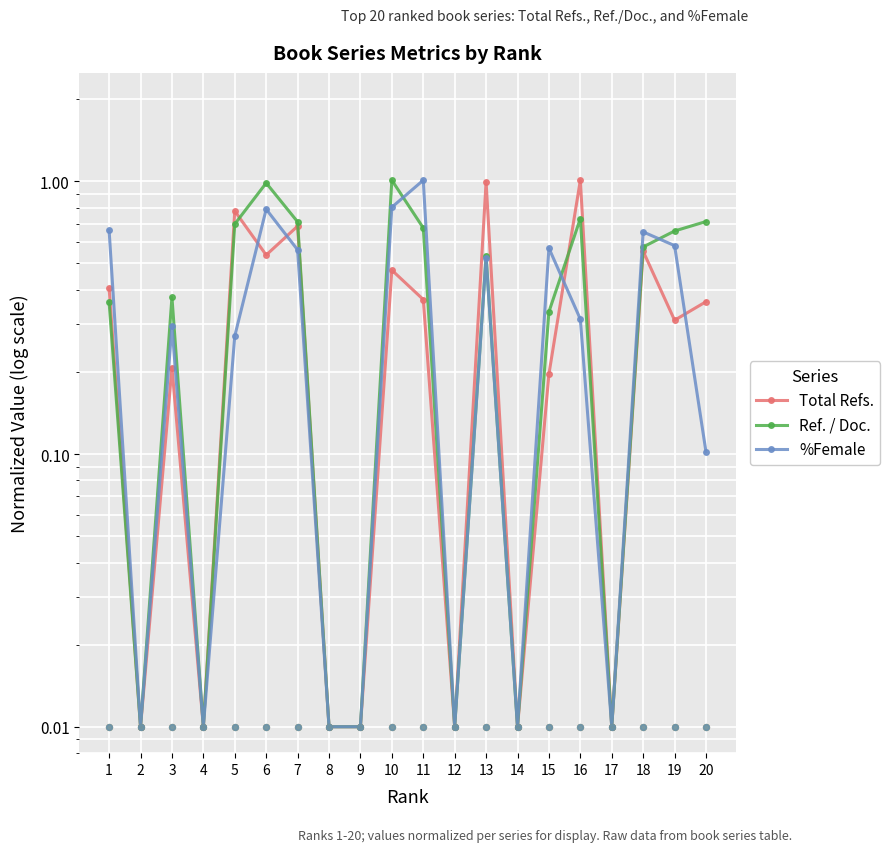

Which series contains the lowest Y value?

Total Refs.